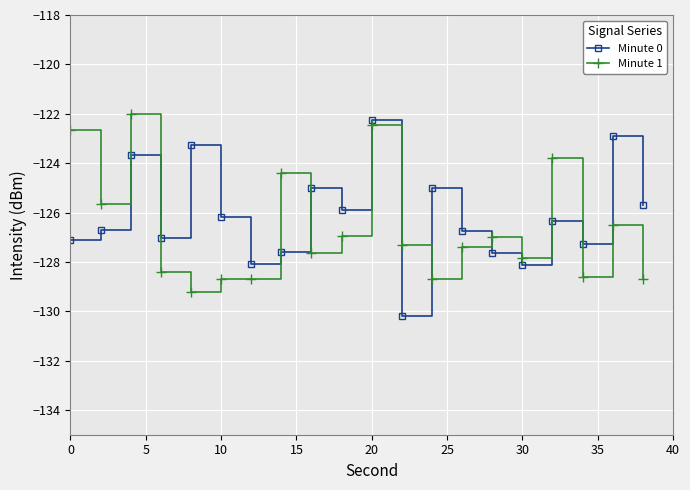

True or false: Minute 0 has more than 0 interior local peaks.

True